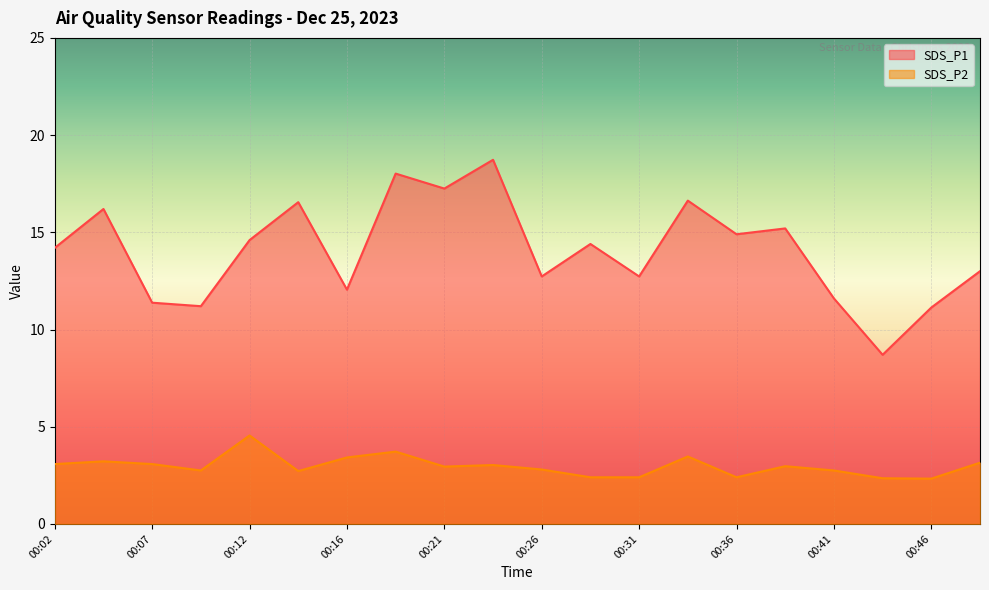

Is the value of SDS_P2 at 00:29 greater than the value of SDS_P1 at 00:48?

No